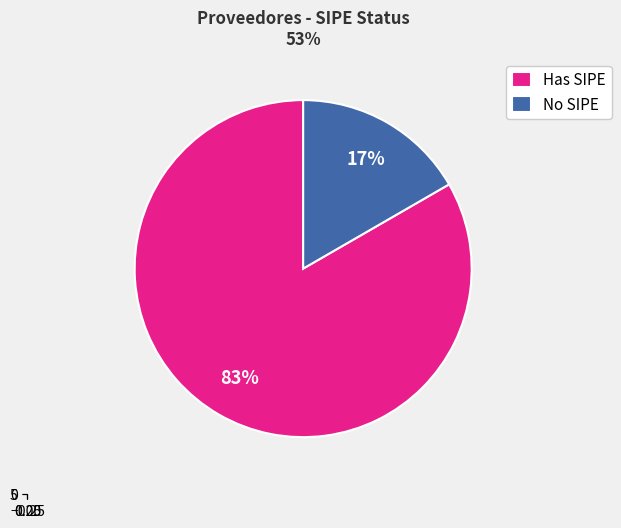

Do Has SIPE and No SIPE together represent more than half of the pie?

Yes